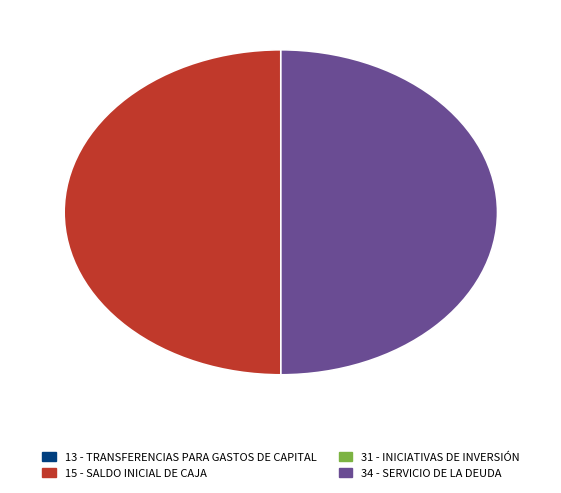

The 34 - SERVICIO DE LA DEUDA slice represents 50% of the pie. True or false?

True